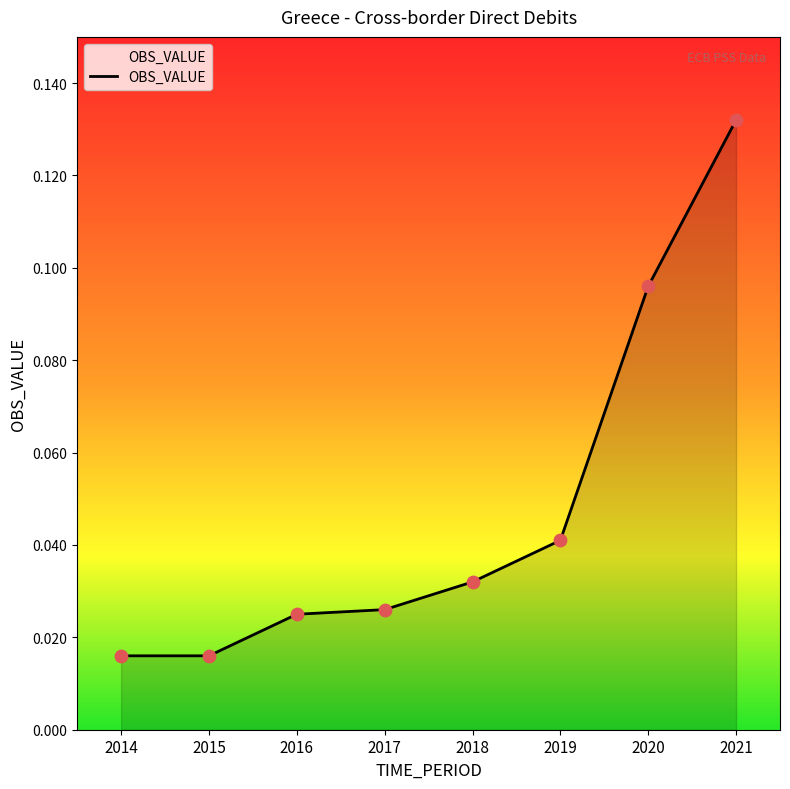

Which has a higher value, 2018 or 2020?

2020